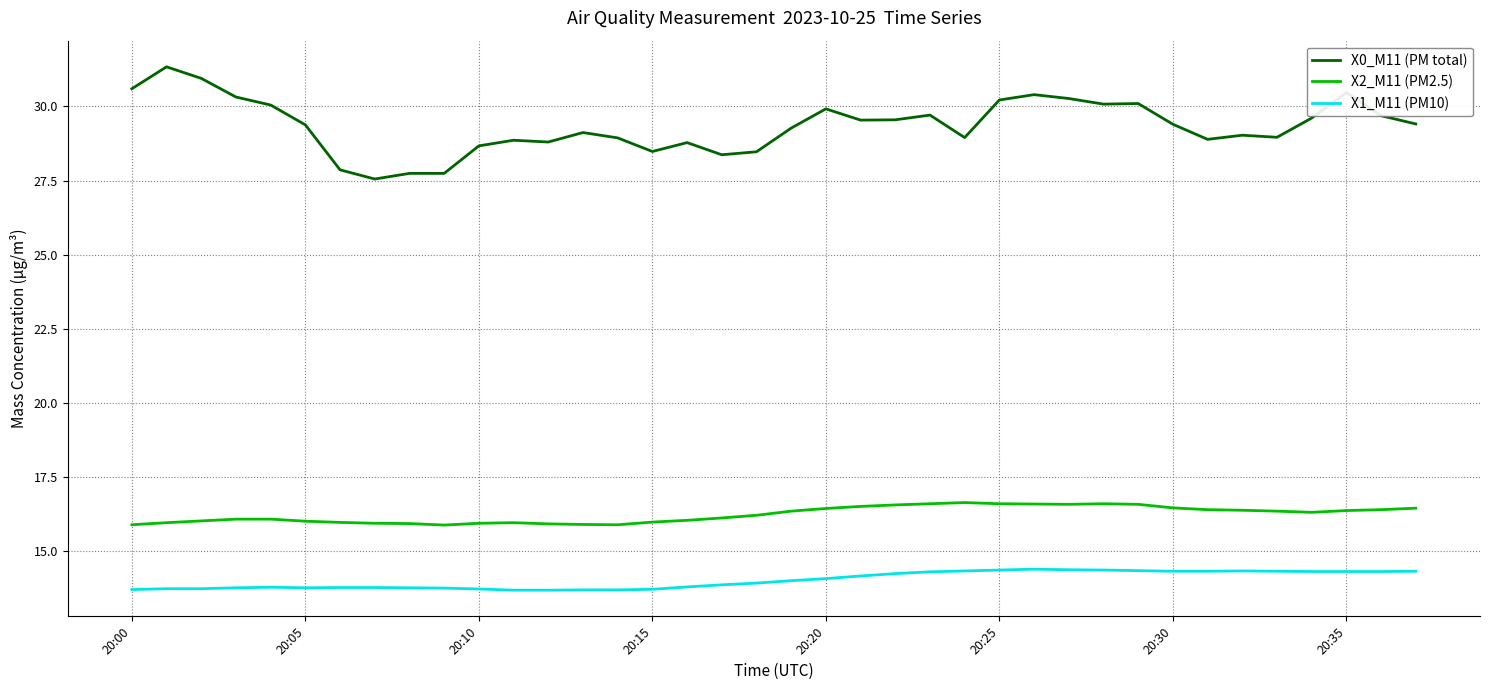

True or false: X1_M11 (PM10) and X0_M11 (PM total) cross at least once.

False